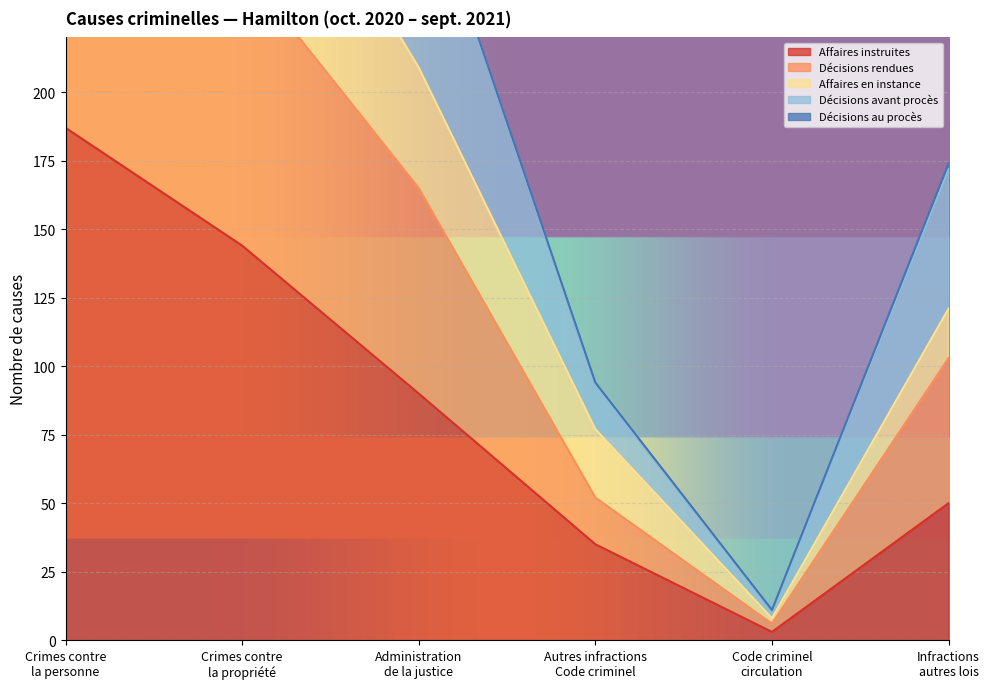

Which category has the highest value across all series?

Crimes contre
la personne